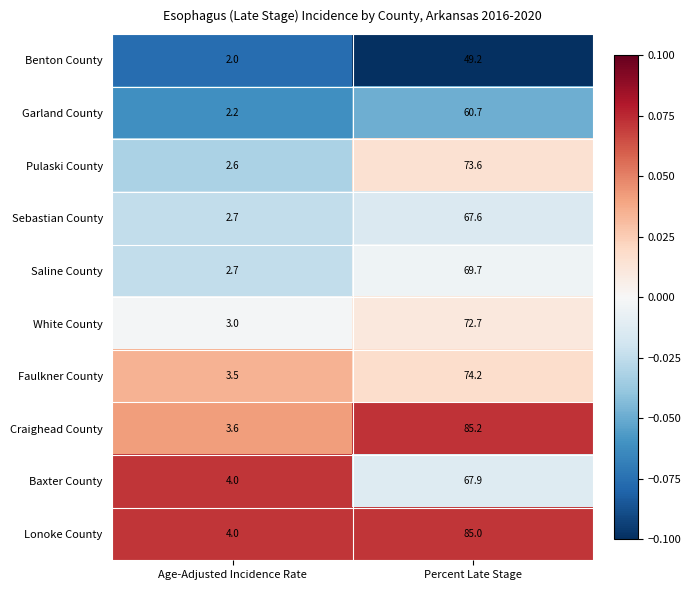

Reading right to left, transcribe all the data shown in this chart.

Benton County: 49.2	2.0
Garland County: 60.7	2.2
Pulaski County: 73.6	2.6
Sebastian County: 67.6	2.7
Saline County: 69.7	2.7
White County: 72.7	3.0
Faulkner County: 74.2	3.5
Craighead County: 85.2	3.6
Baxter County: 67.9	4.0
Lonoke County: 85.0	4.0